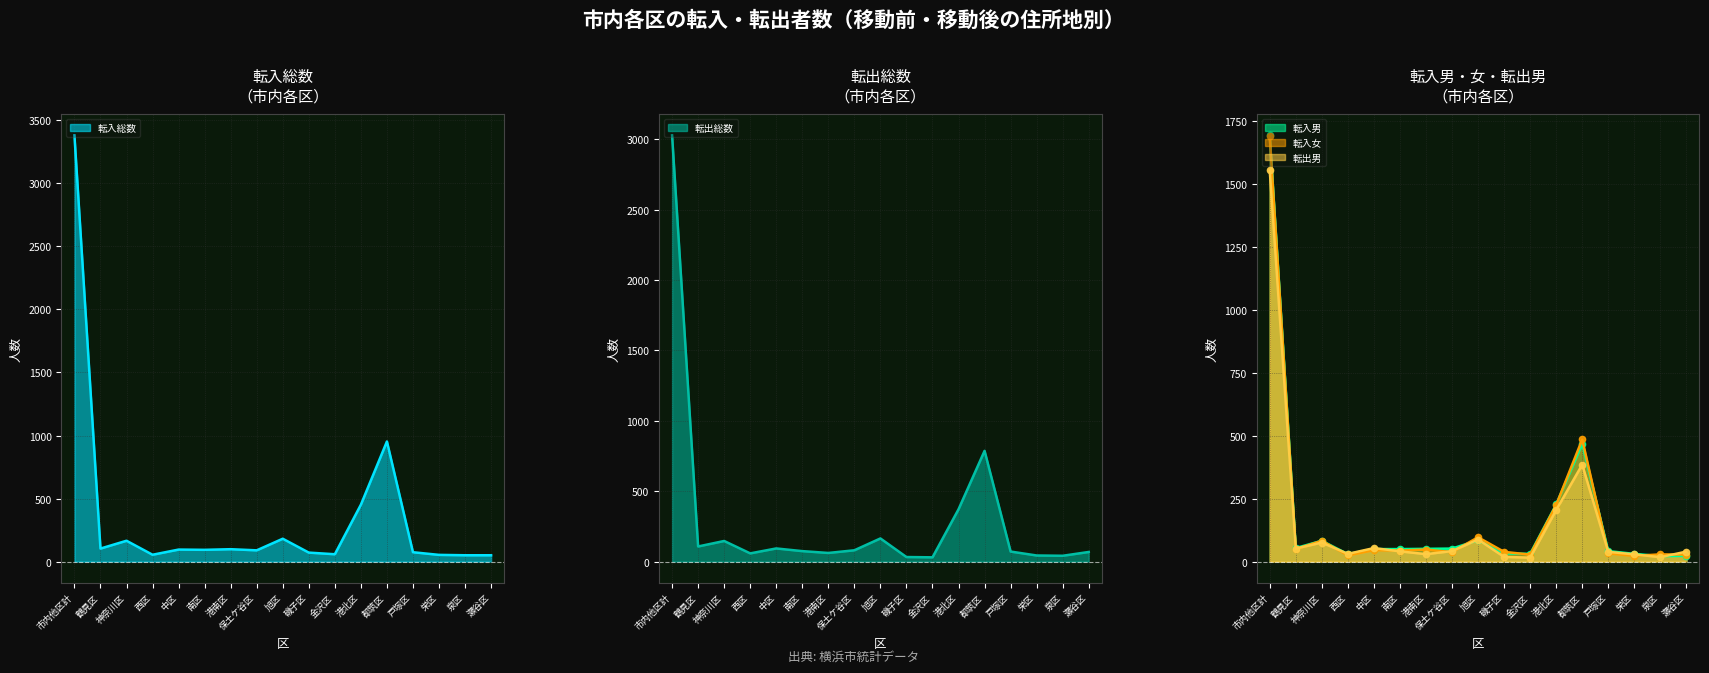

Reading left to right, what are all the values shown in this chart?

転入総数: 市内他区計=3380	鶴見区=104	神奈川区=166	西区=55	中区=96	南区=94	港南区=99	保土ケ谷区=90	旭区=182	磯子区=72	金沢区=59	港北区=452	都筑区=953	戸塚区=75	栄区=54	泉区=51	瀬谷区=51
転入男: 市内他区計=1692	鶴見区=54	神奈川区=83	西区=30	中区=50	南区=50	港南区=51	保土ケ谷区=52	旭区=85	磯子区=33	金沢区=31	港北区=227	都筑区=468	戸塚区=42	栄区=31	泉区=22	瀬谷区=23
転入女: 市内他区計=1688	鶴見区=50	神奈川区=83	西区=25	中区=46	南区=44	港南区=48	保土ケ谷区=38	旭区=97	磯子区=39	金沢区=28	港北区=225	都筑区=485	戸塚区=33	栄区=23	泉区=29	瀬谷区=28
転出総数: 市内他区計=3027	鶴見区=108	神奈川区=147	西区=59	中区=94	南区=75	港南区=62	保土ケ谷区=81	旭区=165	磯子区=33	金沢区=31	港北区=372	都筑区=787	戸塚区=72	栄区=44	泉区=42	瀬谷区=69
転出男: 市内他区計=1553	鶴見区=52	神奈川区=76	西区=31	中区=54	南区=41	港南区=30	保土ケ谷区=42	旭区=88	磯子区=19	金沢区=16	港北区=205	都筑区=385	戸塚区=39	栄区=29	泉区=18	瀬谷区=40